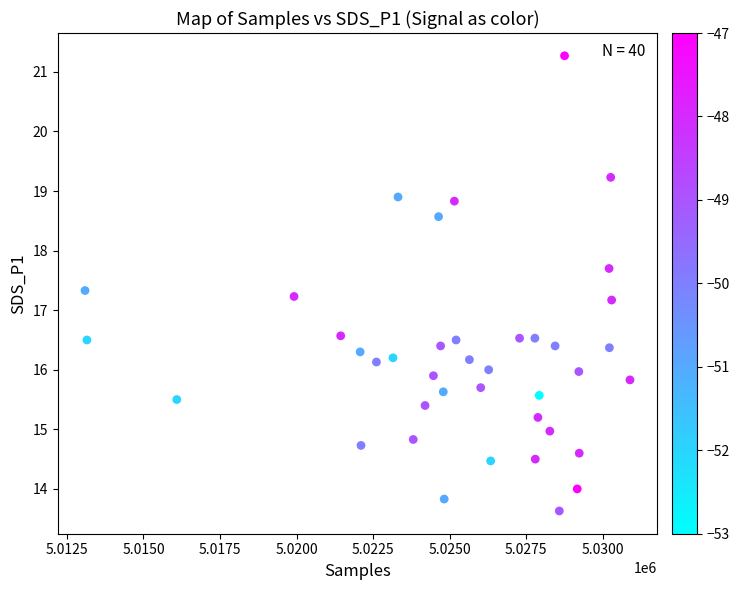

What is the range of X values (max minus min)?

17797.0